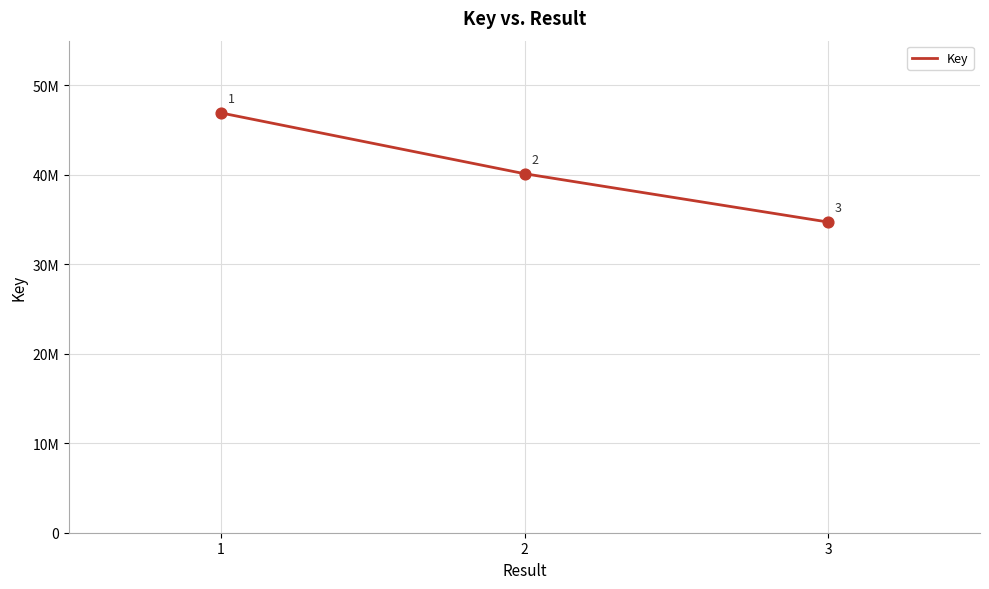

What is the ratio of the value at 3 to the value at 2?

0.9